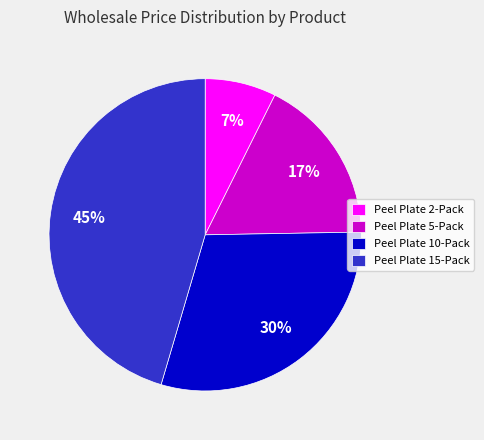

Which category has the smallest portion of the pie?

Peel Plate 2-Pack